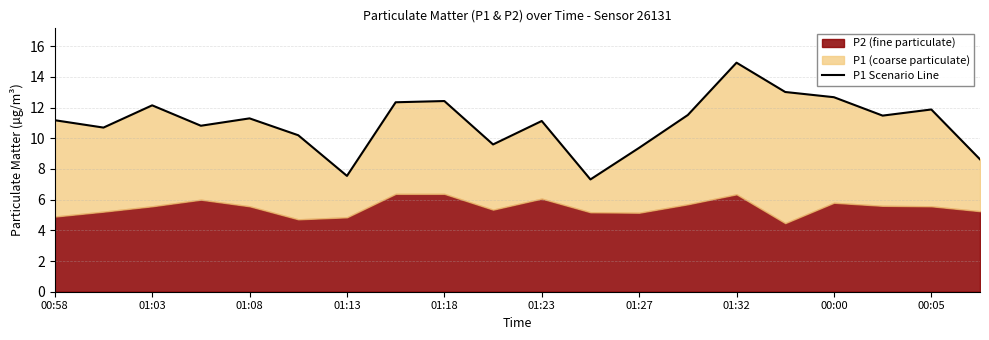

What is the maximum value shown in the chart?

14.9